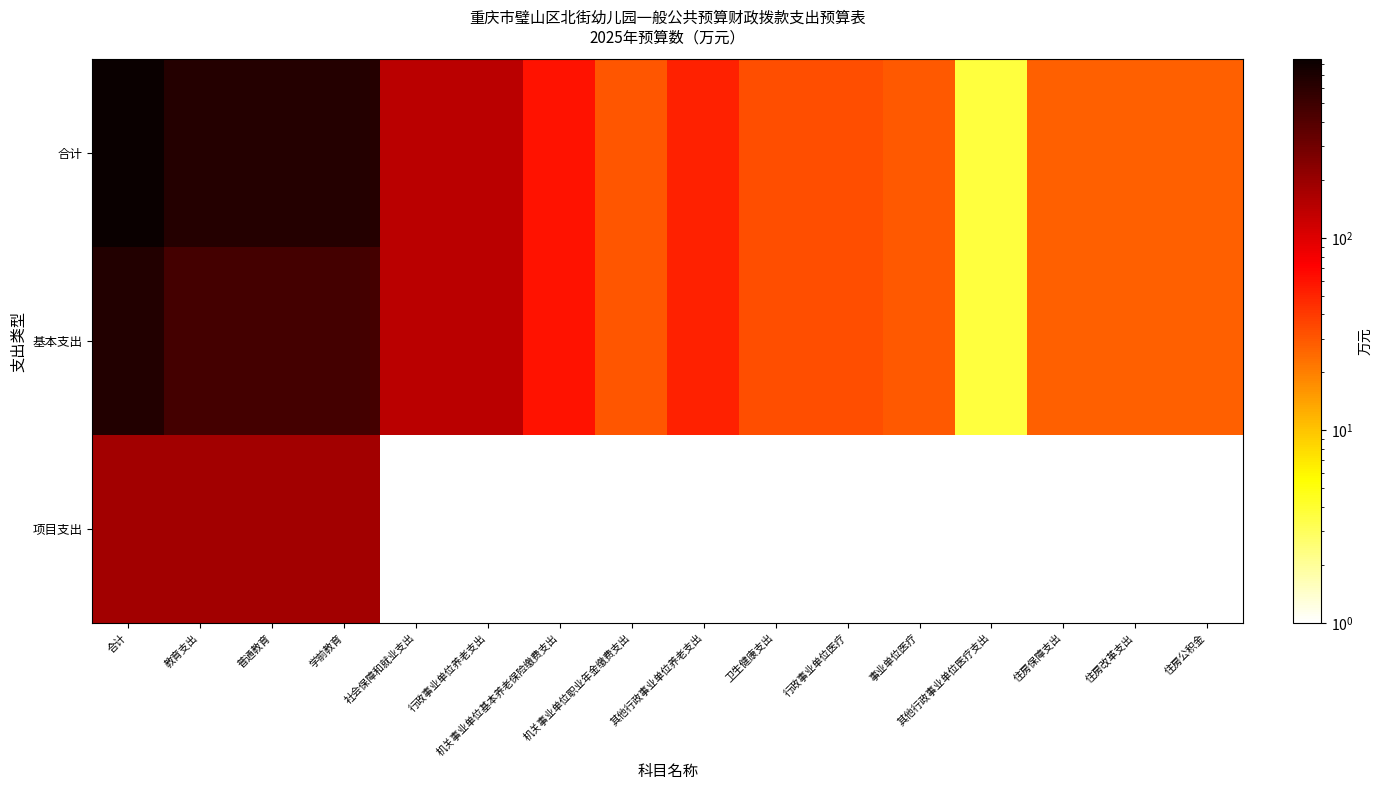

Rank the series by their maximum value, from lowest to highest.

项目支出, 基本支出, 合计